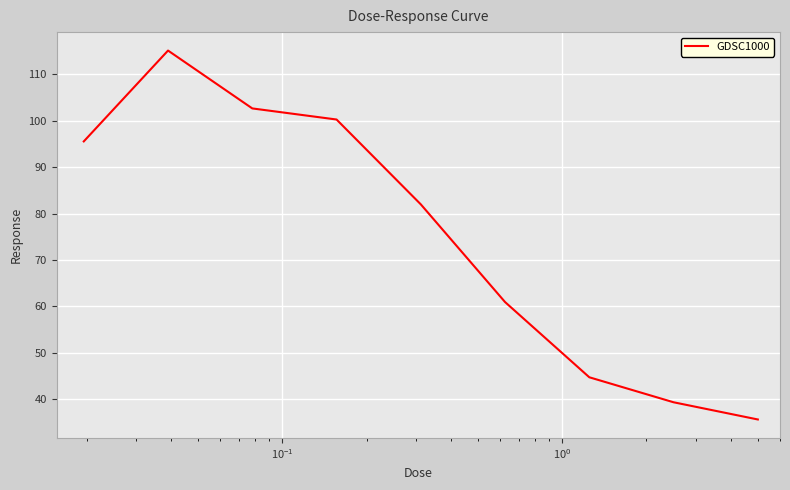

True or false: there are more than 0 points higher than both neighbors.

True